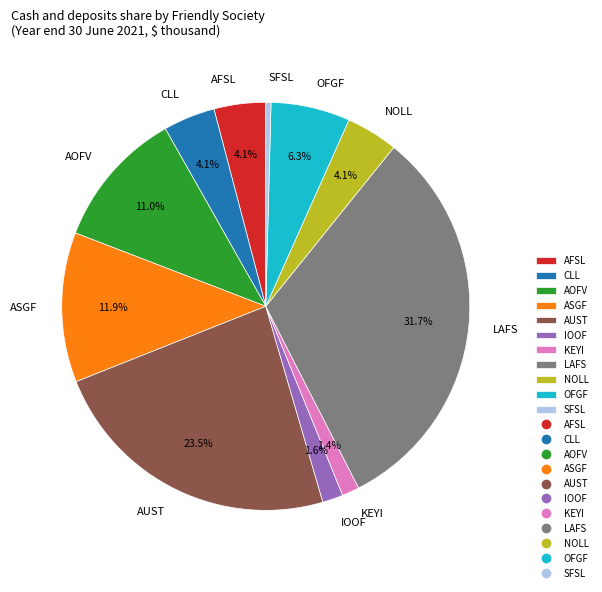

Do ASGF and LAFS together represent more than half of the pie?

No